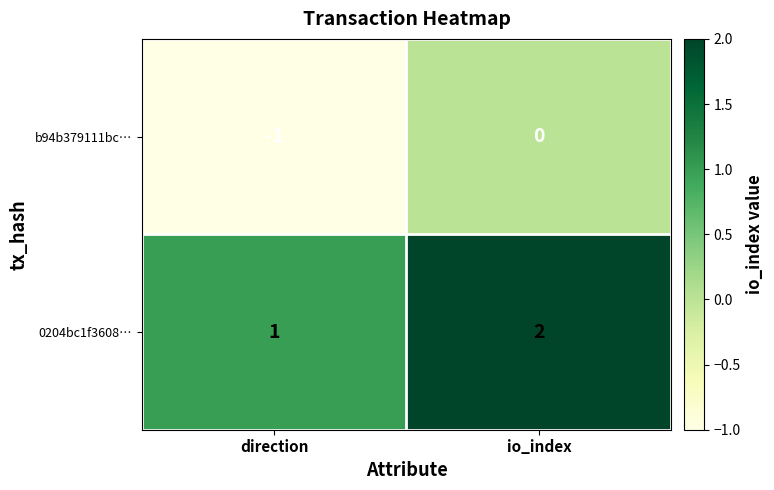

What is the total value across all series at io_index?

2